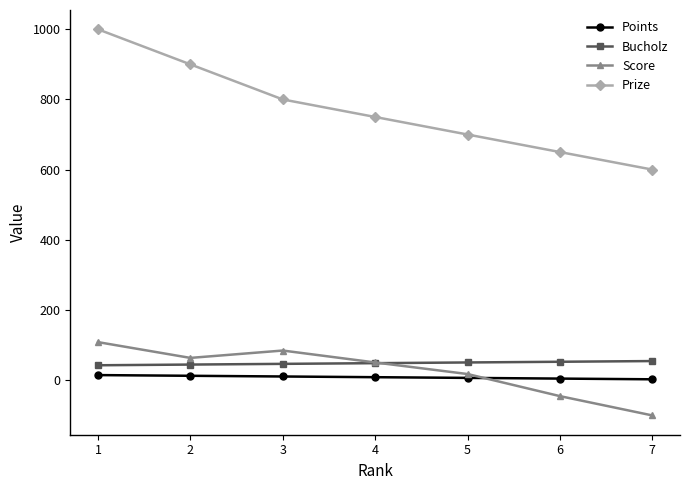

True or false: Bucholz and Prize intersect in this chart.

False